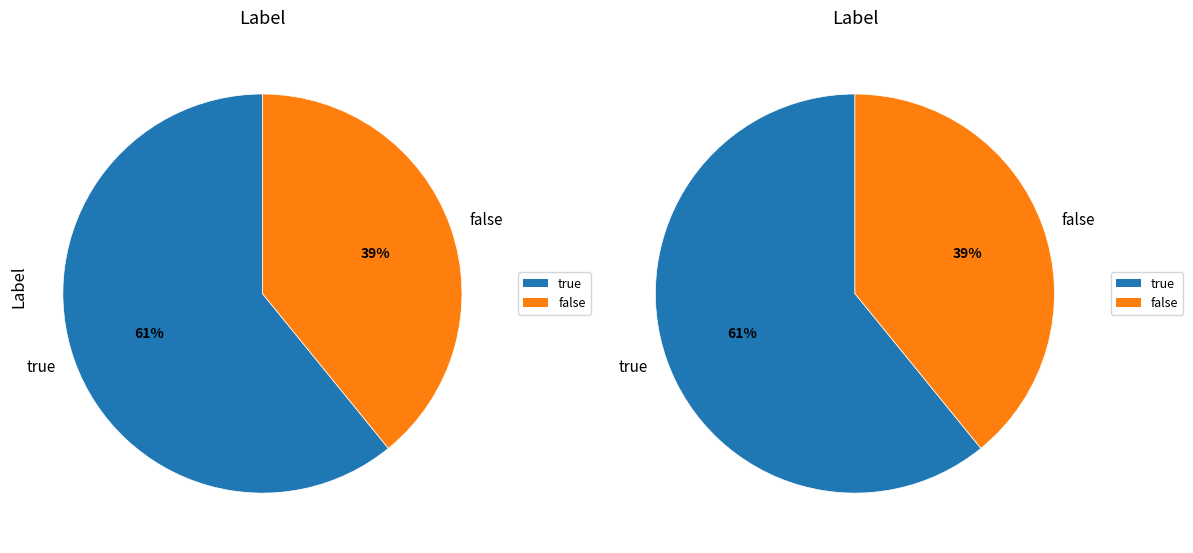

What percentage is the true slice, to the nearest percent?

61%